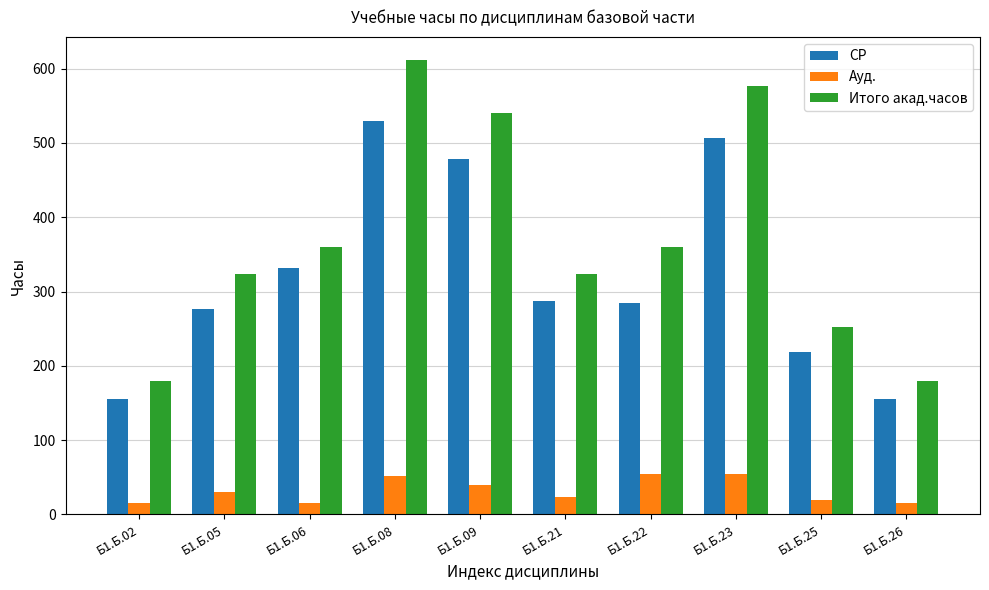

List the series in order of their peak value, lowest first.

Ауд., СР, Итого акад.часов